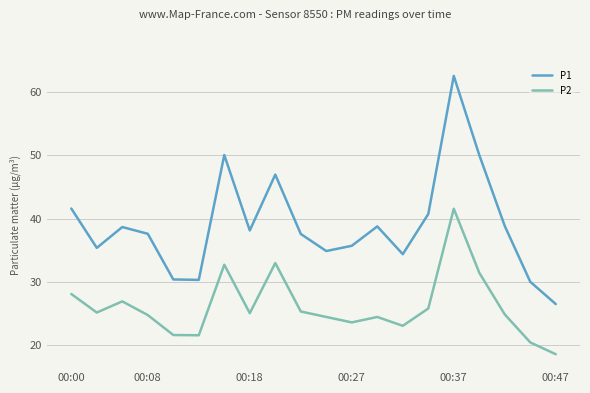

What is the maximum value for P1?

62.6